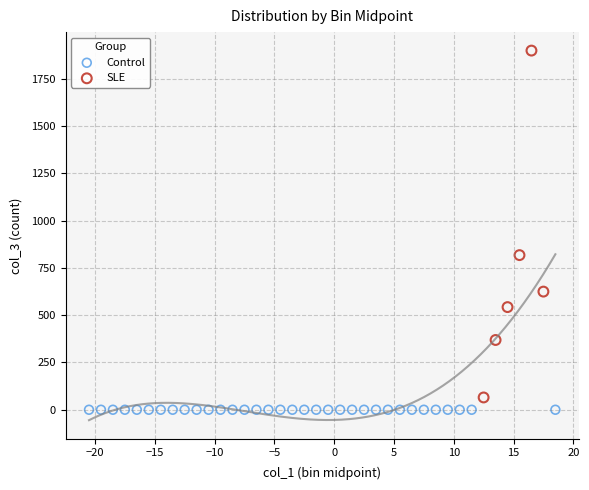

Which series reaches the maximum Y coordinate?

SLE